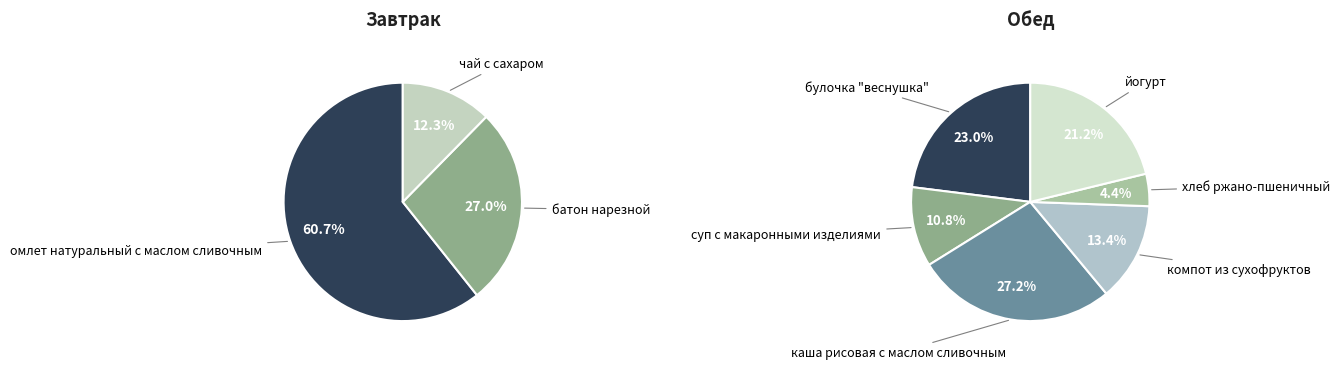

Is йогурт the majority of the pie?

No